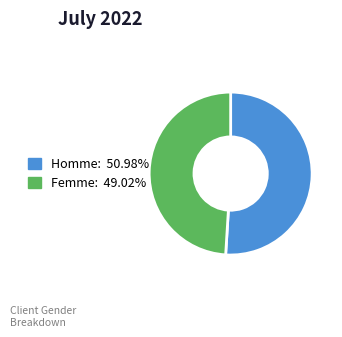

Is there any slice that represents more than half of the pie?

Yes